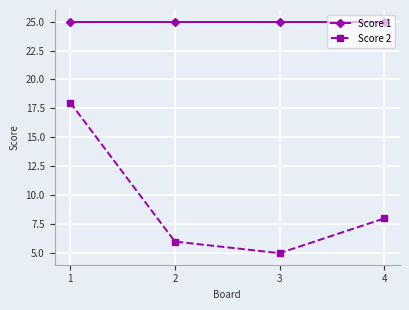

True or false: Score 1 has a value of 45 at 2.

False